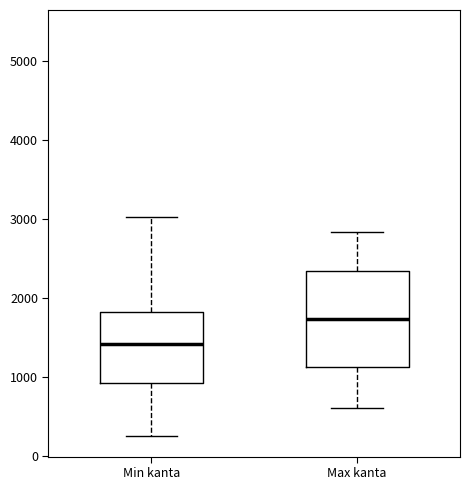

Reading left to right, read every box against the y-axis: the position of its median line, the range the box covers, and the ends of its whiskers. The values are not printed on the chart, so give them approximately, as read against the axis.

Min kanta: median 1400, box 900 to 1800, whiskers 200 to 3000
Max kanta: median 1700, box 1100 to 2300, whiskers 600 to 2800